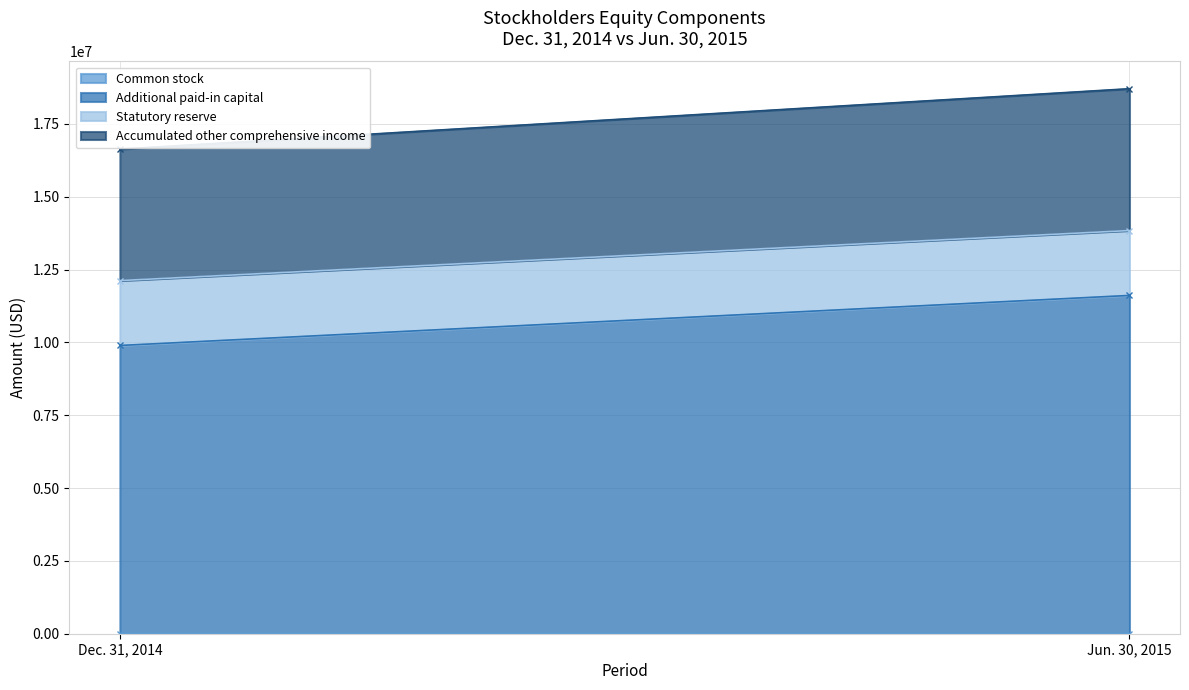

What position from the left is Jun. 30, 2015?

2